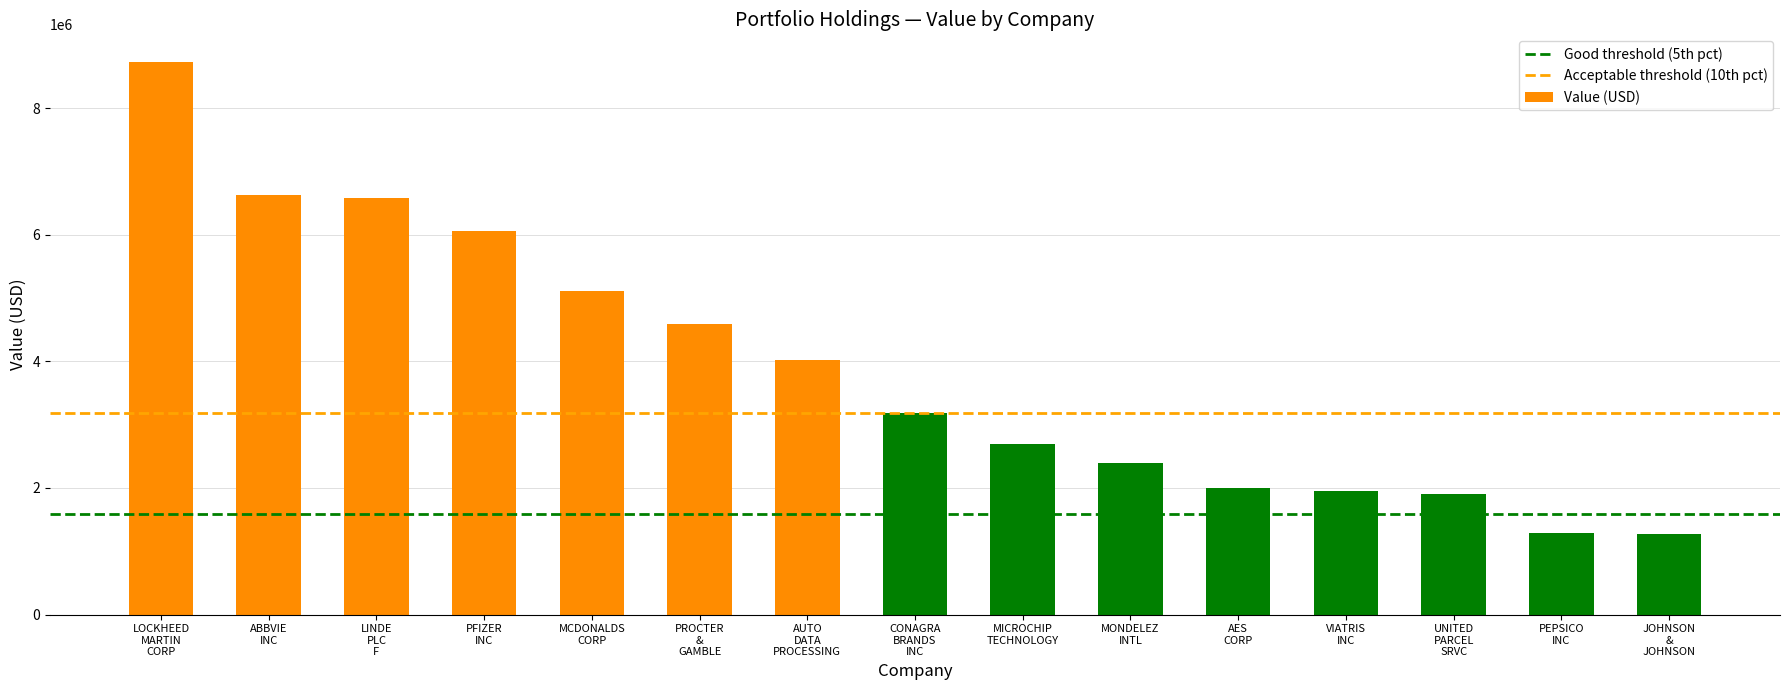

What is the sum of all values?

58409697